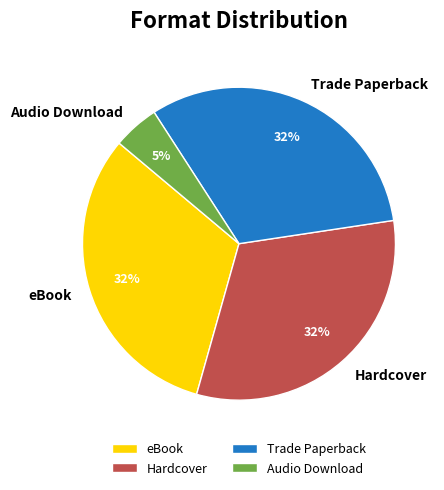

Which has a higher value, Audio Download or Hardcover?

Hardcover